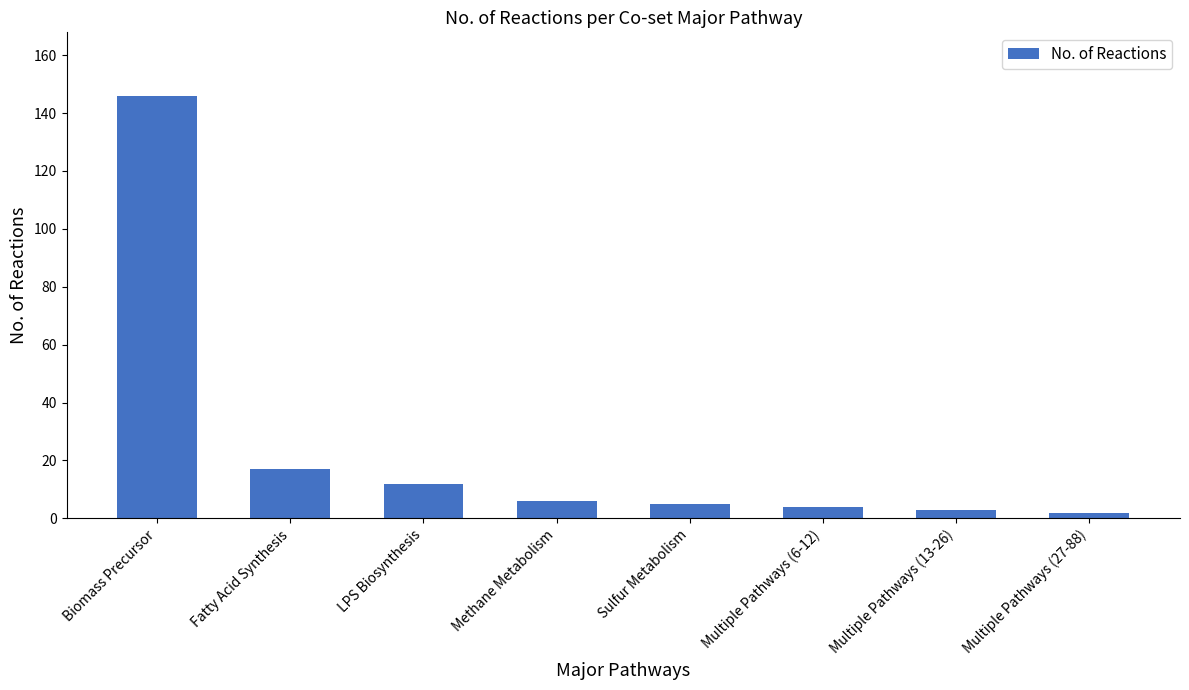

The chart shows a value of 2 at Multiple Pathways (27-88). True or false?

True